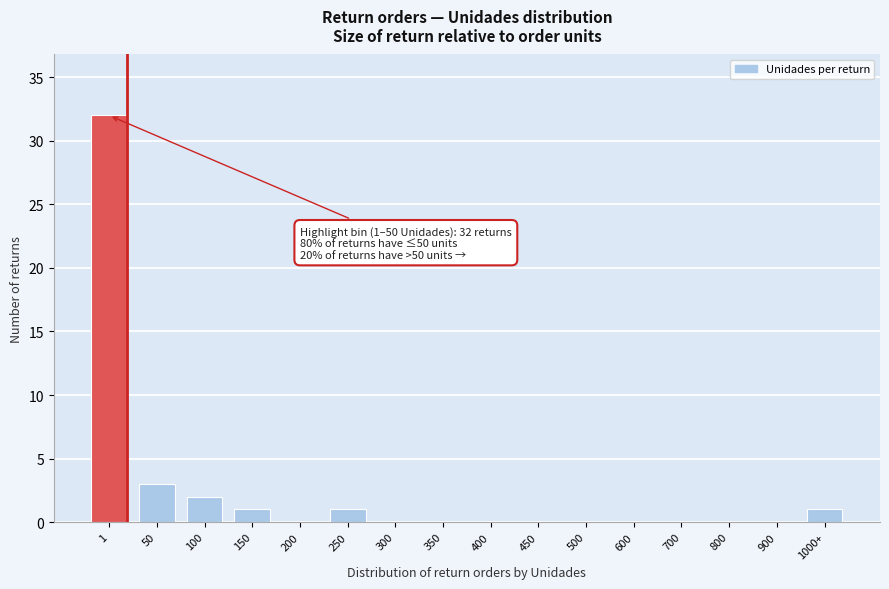

Reading left to right, list all the values displayed in this chart.

1=32	50=3	100=2	150=1	200=0	250=1	300=0	350=0	400=0	450=0	500=0	600=0	700=0	800=0	900=0	1000+=1